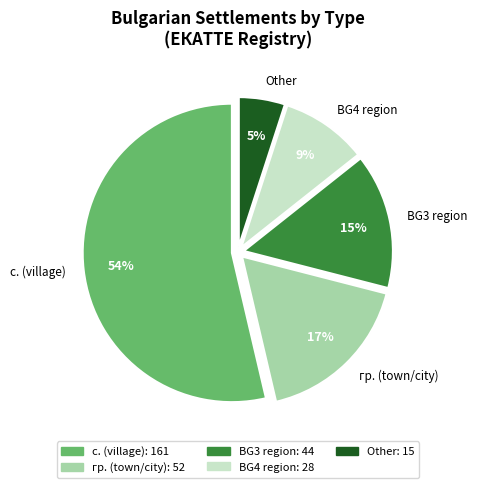

Is the sum of Other and BG4 region greater than half?

No